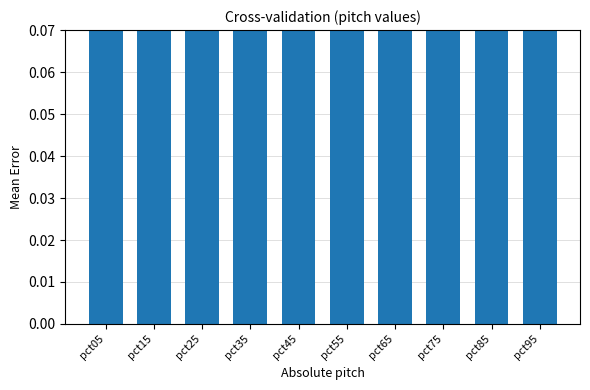

What is the difference between the maximum and minimum values?

2.2